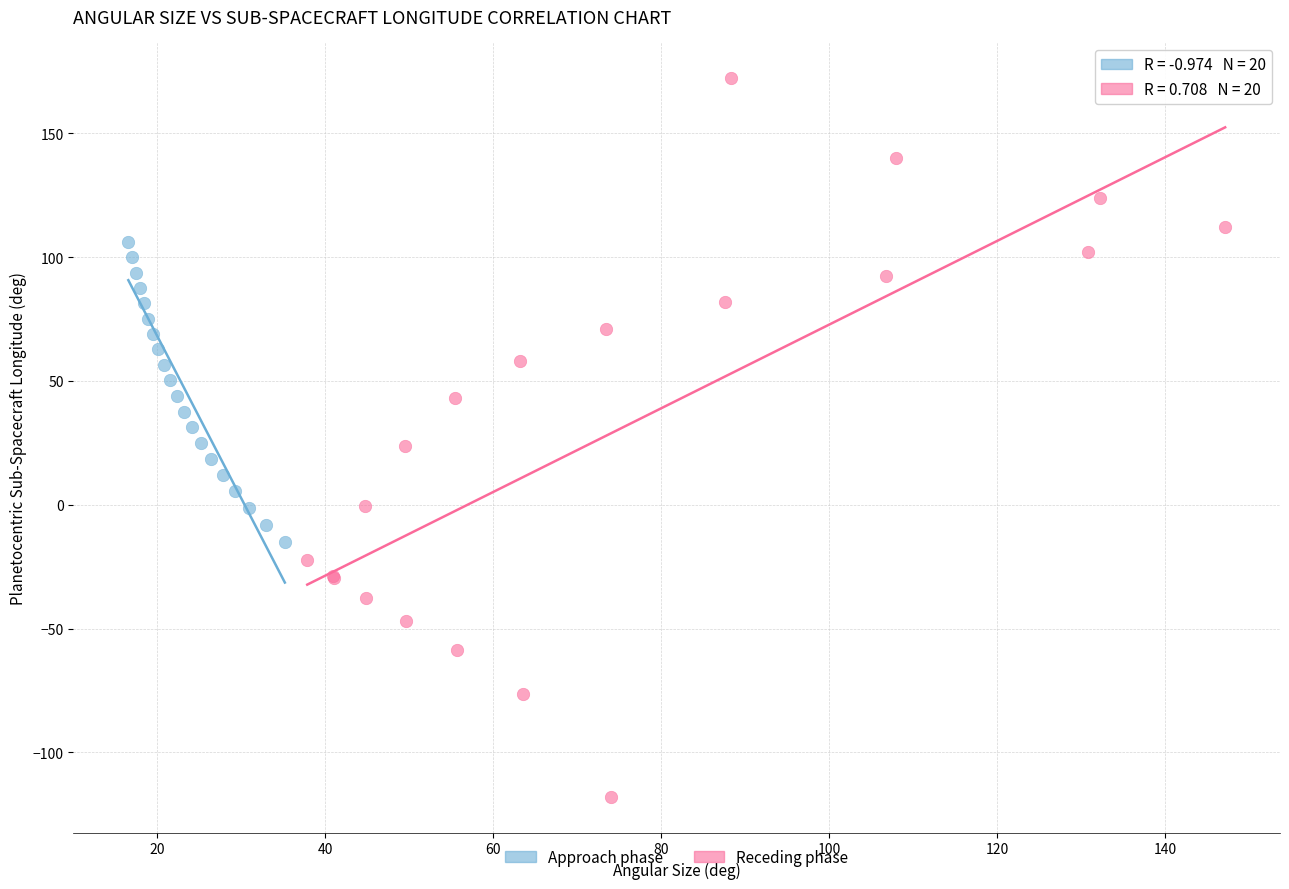

What are all the series names shown in the legend?

Approach phase, Receding phase